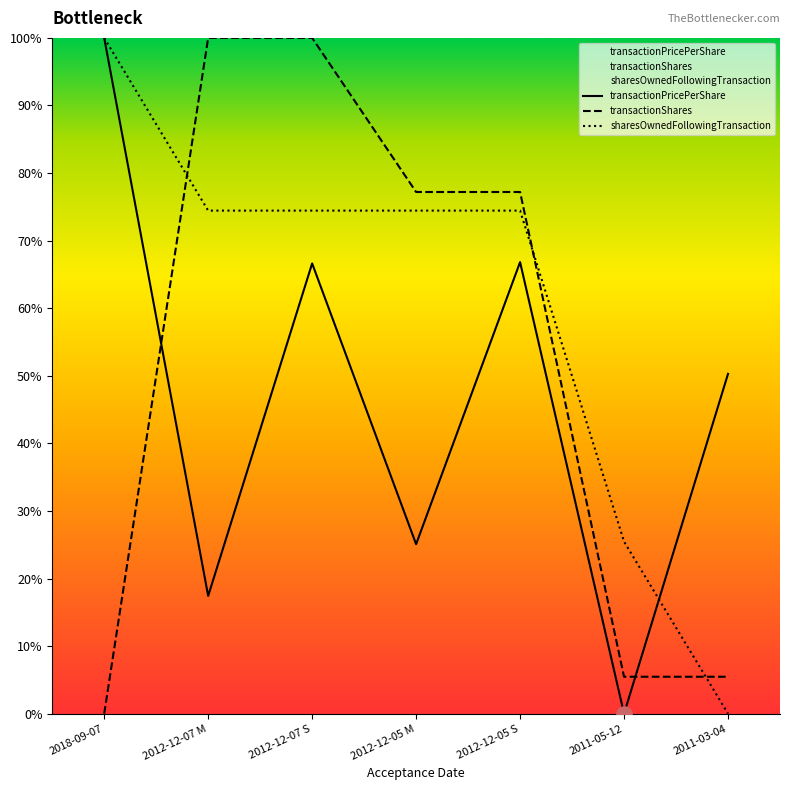

At which category is the sum across all series the highest?

2012-12-07 S